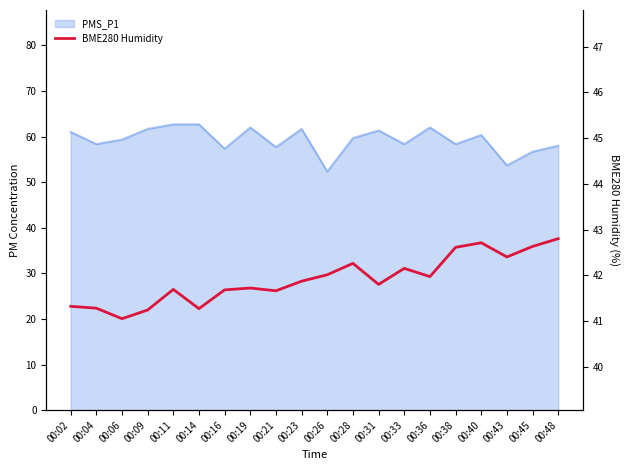

What is the change in value from 00:19 to 00:21?

-0.1